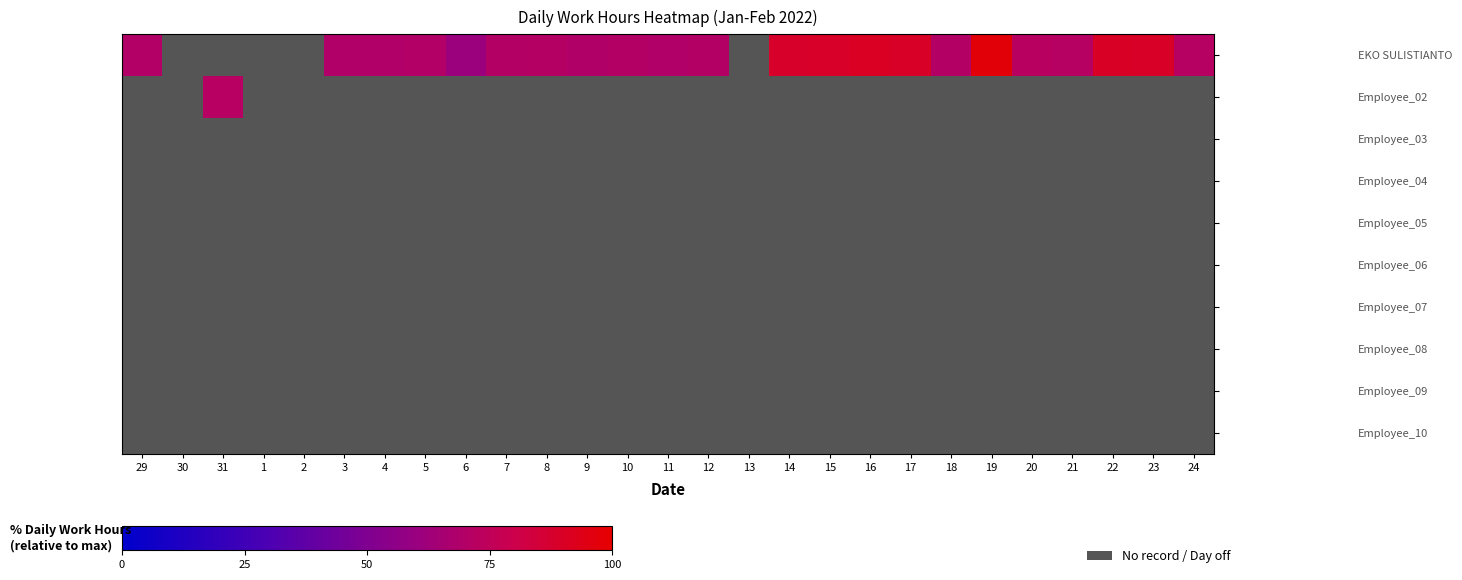

Which series has the largest total across all categories?

EKO SULISTIANTO